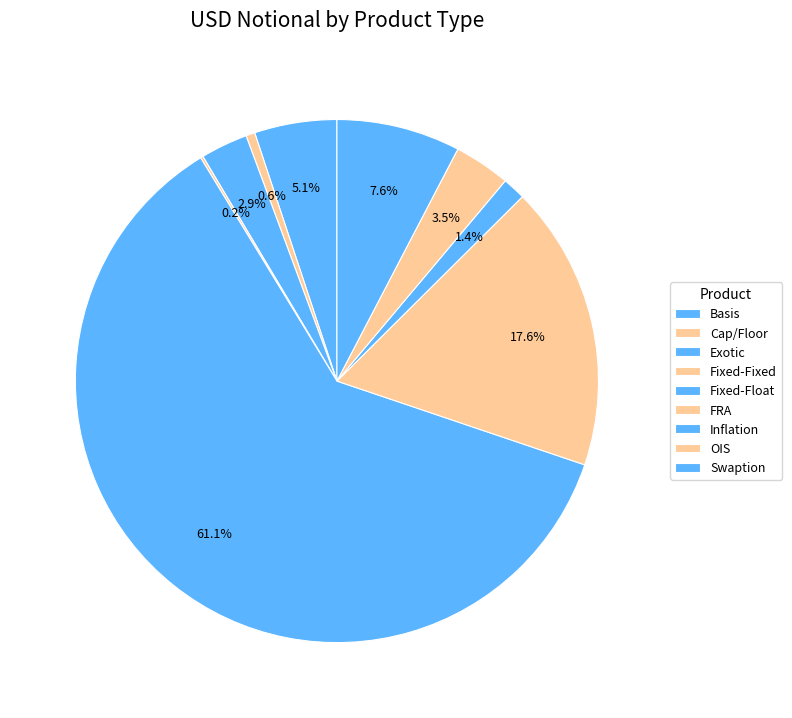

Between Cap/Floor and Swaption, which is larger?

Swaption